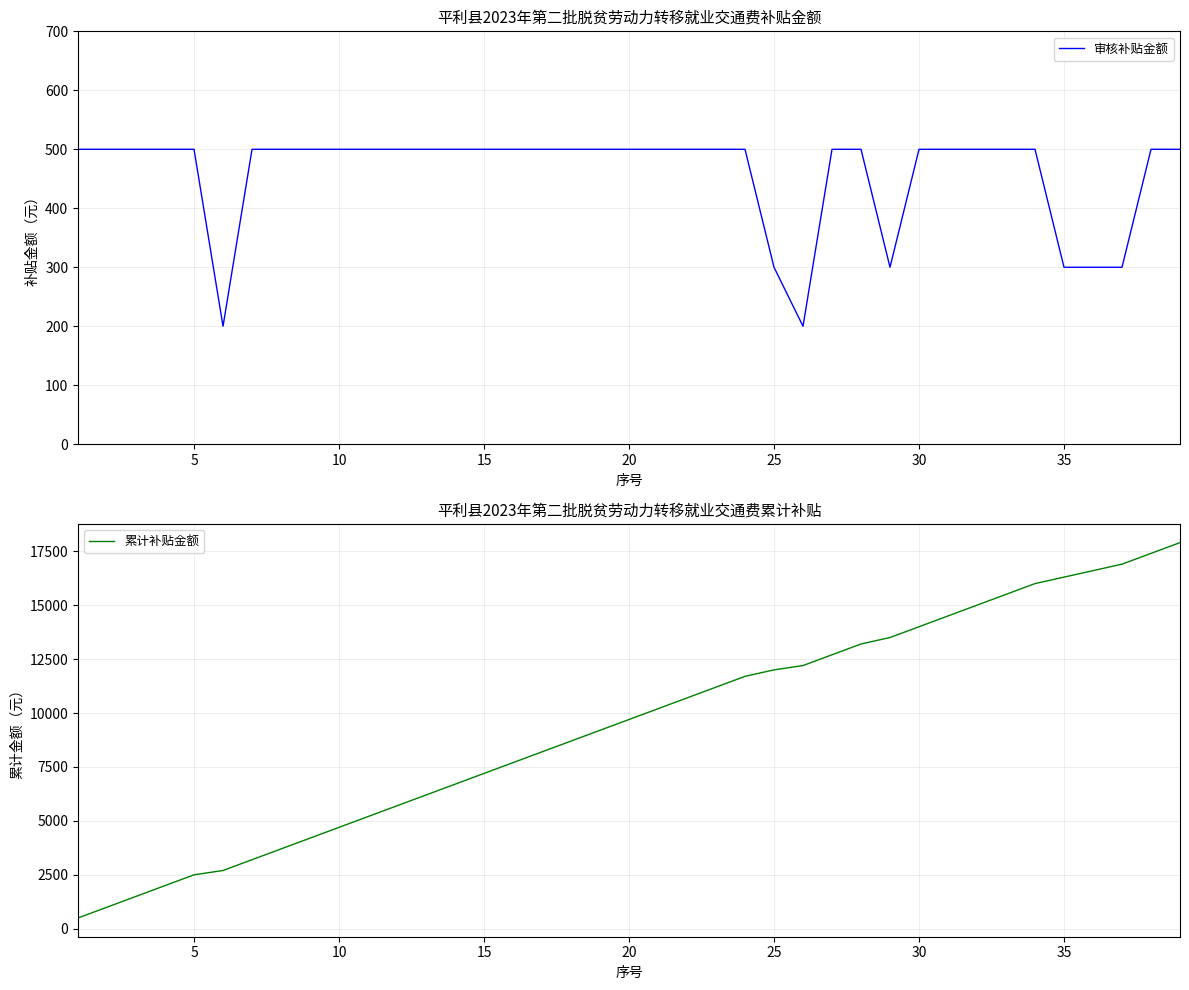

Reading left to right, list all the values displayed in this chart.

审核补贴金额: 500	500	500	500	500	200	500	500	500	500	500	500	500	500	500	500	500	500	500	500	500	500	500	500	300	200	500	500	300	500	500	500	500	500	300	300	300	500	500
累计补贴金额: 500	1000	1500	2000	2500	2700	3200	3700	4200	4700	5200	5700	6200	6700	7200	7700	8200	8700	9200	9700	10200	10700	11200	11700	12000	12200	12700	13200	13500	14000	14500	15000	15500	16000	16300	16600	16900	17400	17900